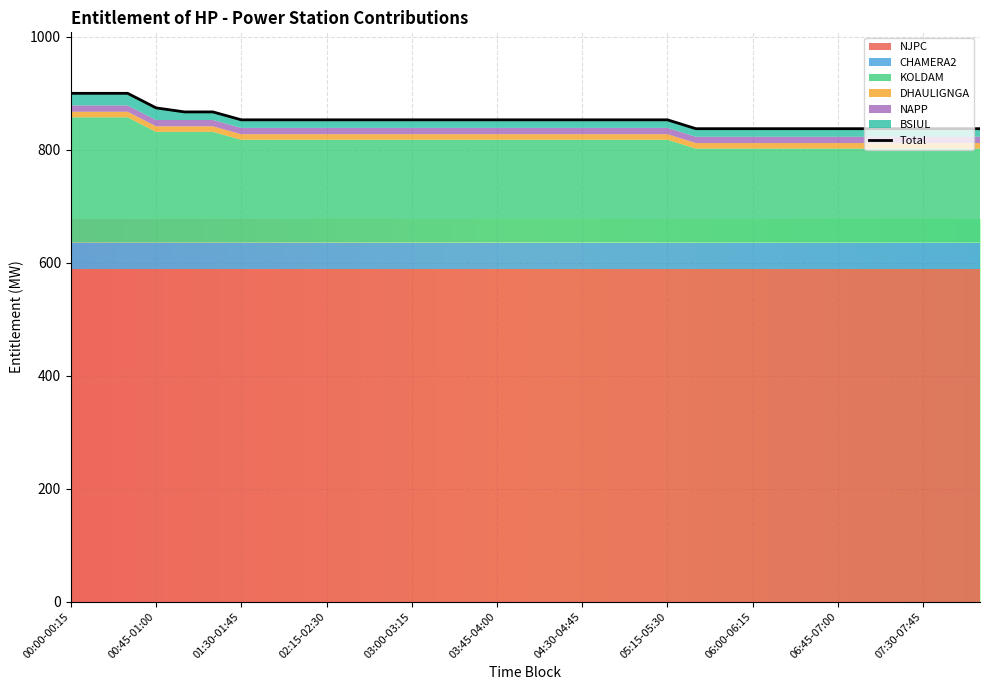

True or false: NAPP and CHAMERA2 intersect in this chart.

False